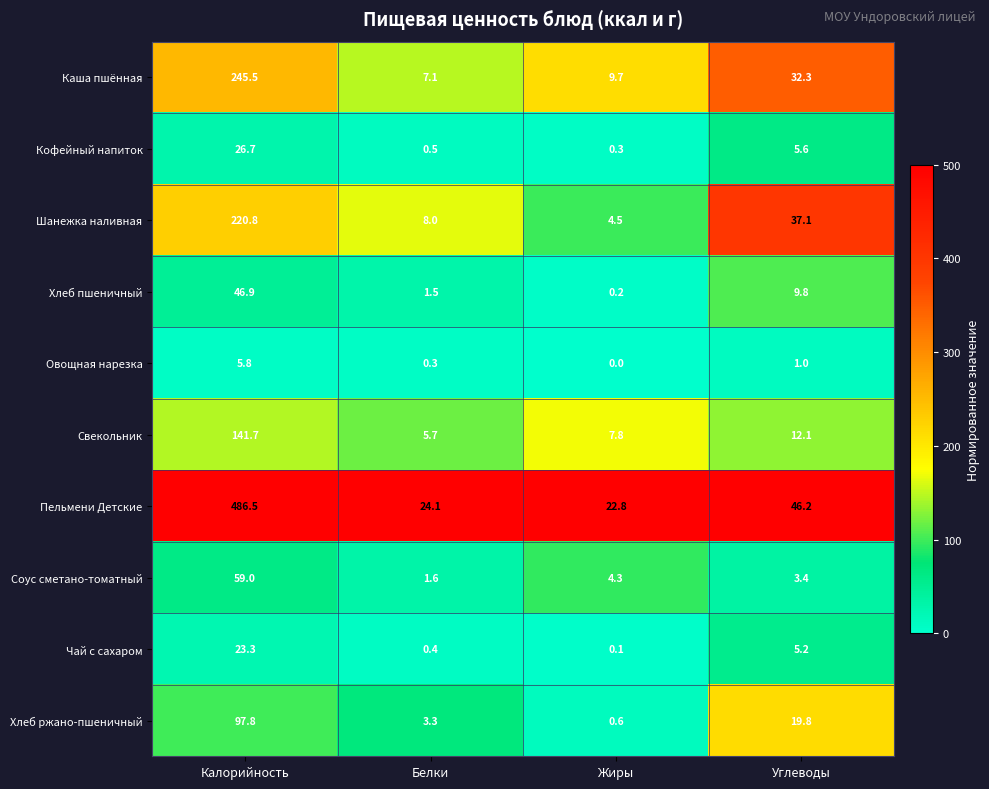

Rank the series at Калорийность from highest to lowest value.

Пельмени Детские, Каша пшённая, Шанежка наливная, Свекольник, Хлеб ржано-пшеничный, Соус сметано-томатный, Хлеб пшеничный, Кофейный напиток, Чай с сахаром, Овощная нарезка